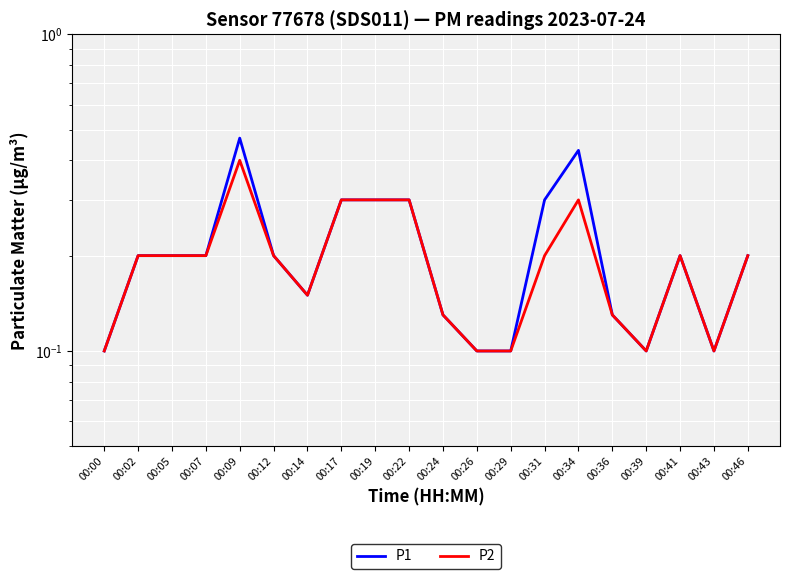

What is the difference between the P2 values at 00:22 and 00:07?

0.1